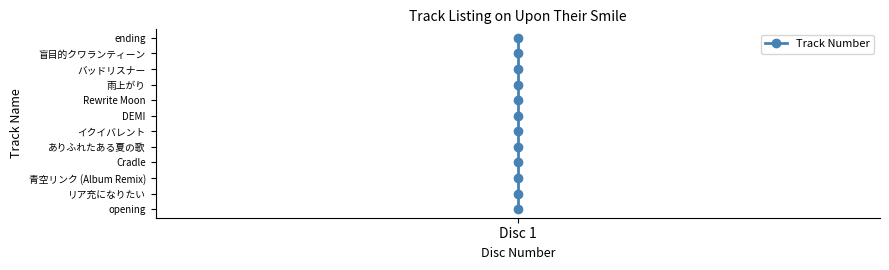

Where does the data first go above 7?

Disc 1